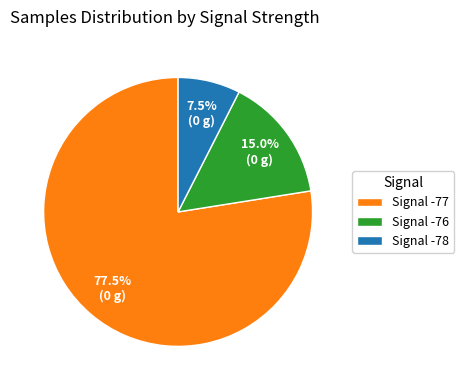

To the nearest percent, what is the average slice percentage?

33%